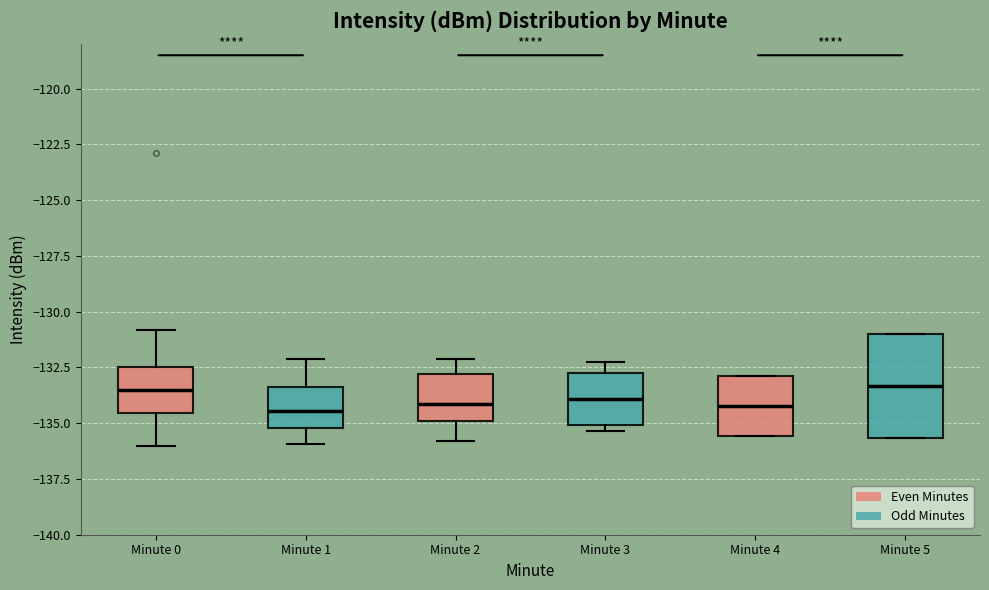

Reading left to right, read every box against the y-axis: the position of its median line, the range the box covers, and the ends of its whiskers. The values are not printed on the chart, so give them approximately, as read against the axis.

Minute 0: median -133.5, box -134.5 to -132.5, whiskers -136.0 to -131.0
Minute 1: median -134.5, box -135.0 to -133.5, whiskers -136.0 to -132.0
Minute 2: median -134.0, box -135.0 to -133.0, whiskers -136.0 to -132.0
Minute 3: median -134.0, box -135.0 to -133.0, whiskers -135.5 to -132.0
Minute 4: median -134.0, box -135.5 to -133.0, whiskers -135.5 to -133.0
Minute 5: median -133.5, box -135.5 to -131.0, whiskers -135.5 to -131.0